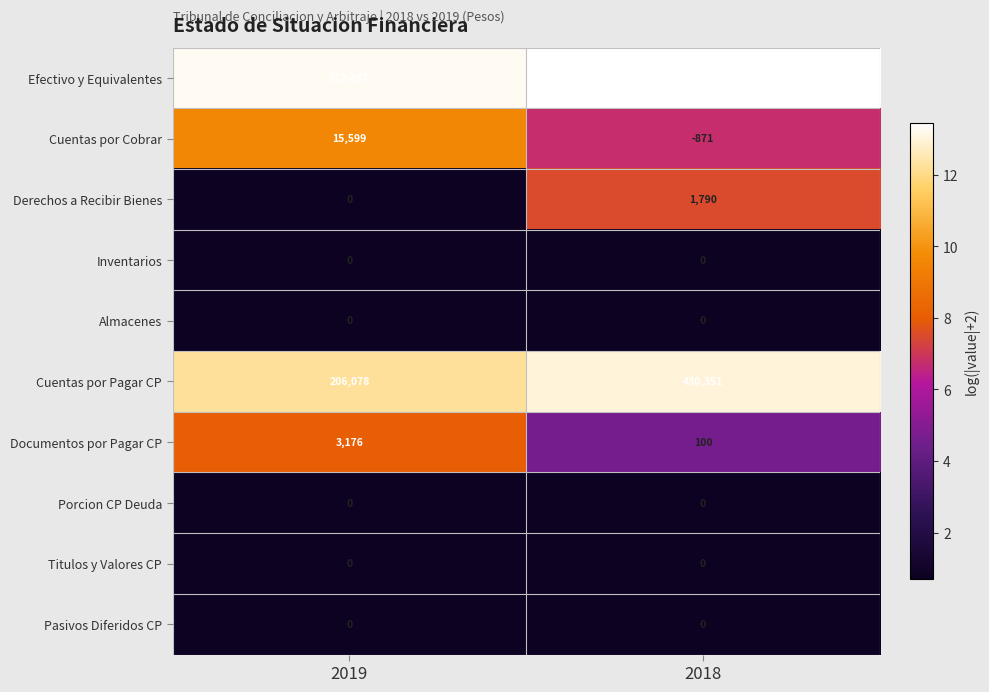

What is the sum of the Cuentas por Cobrar values at 2019 and 2018?

14728